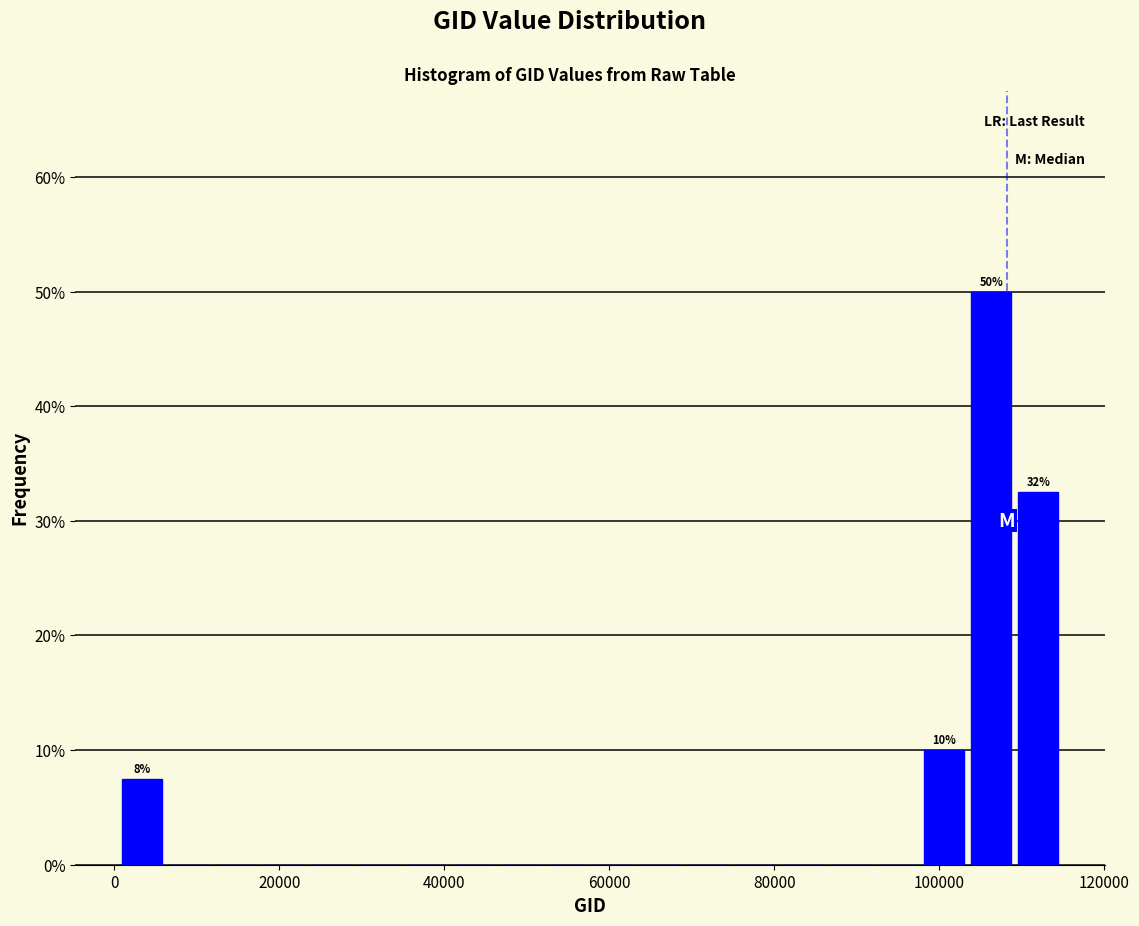

Around what value on the x-axis is the tallest bar? Give the approximate position of its centre, as read against the axis.

106000